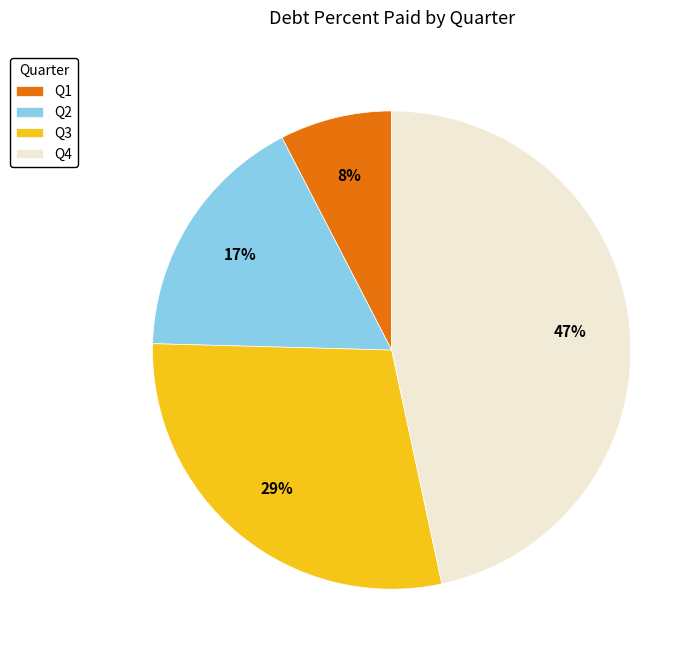

Which slice is the smallest?

Q1